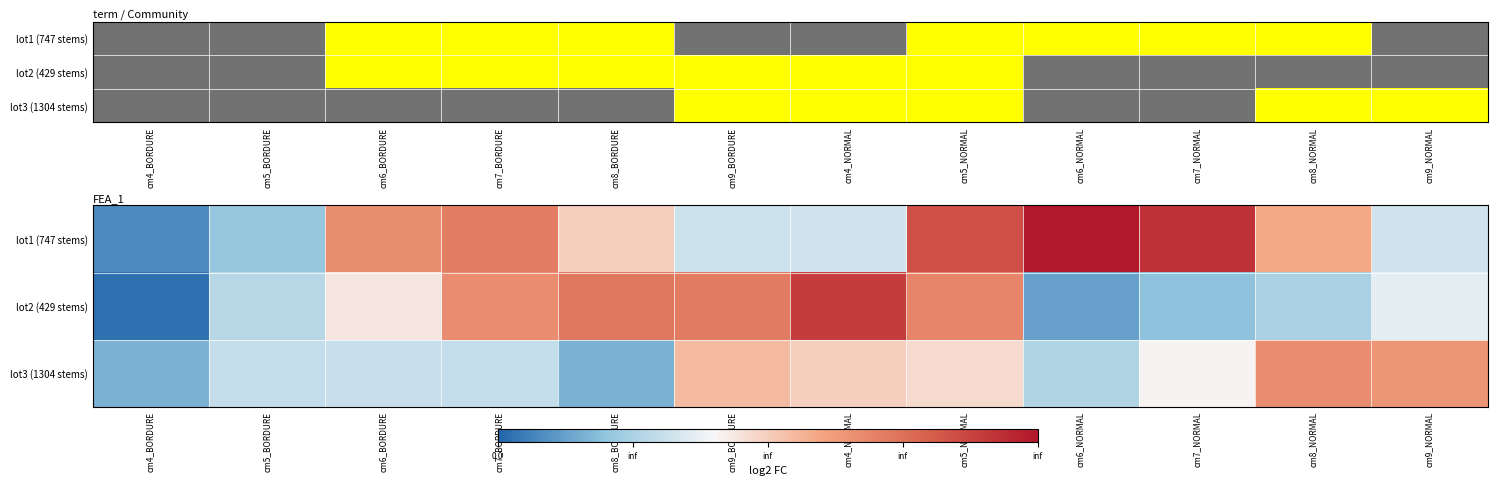

Reading left to right, extract all data points from this chart.

lot1 (747 stems): cm4_BORDURE=0.6	cm5_BORDURE=1.7	cm6_BORDURE=5.7	cm7_BORDURE=6.2	cm8_BORDURE=3.9	cm9_BORDURE=2.4	cm4_NORMAL=2.5	cm5_NORMAL=7.7	cm6_NORMAL=9.4	cm7_NORMAL=8.6	cm8_NORMAL=4.9	cm9_NORMAL=2.5
lot2 (429 stems): cm4_BORDURE=0.2	cm5_BORDURE=2.1	cm6_BORDURE=3.4	cm7_BORDURE=5.7	cm8_BORDURE=6.4	cm9_BORDURE=6.3	cm4_NORMAL=8.3	cm5_NORMAL=6.0	cm6_NORMAL=1.0	cm7_NORMAL=1.5	cm8_NORMAL=1.9	cm9_NORMAL=2.8
lot3 (1304 stems): cm4_BORDURE=1.3	cm5_BORDURE=2.3	cm6_BORDURE=2.4	cm7_BORDURE=2.3	cm8_BORDURE=1.3	cm9_BORDURE=4.4	cm4_NORMAL=3.9	cm5_NORMAL=3.6	cm6_NORMAL=2.0	cm7_NORMAL=3.2	cm8_NORMAL=5.8	cm9_NORMAL=5.4